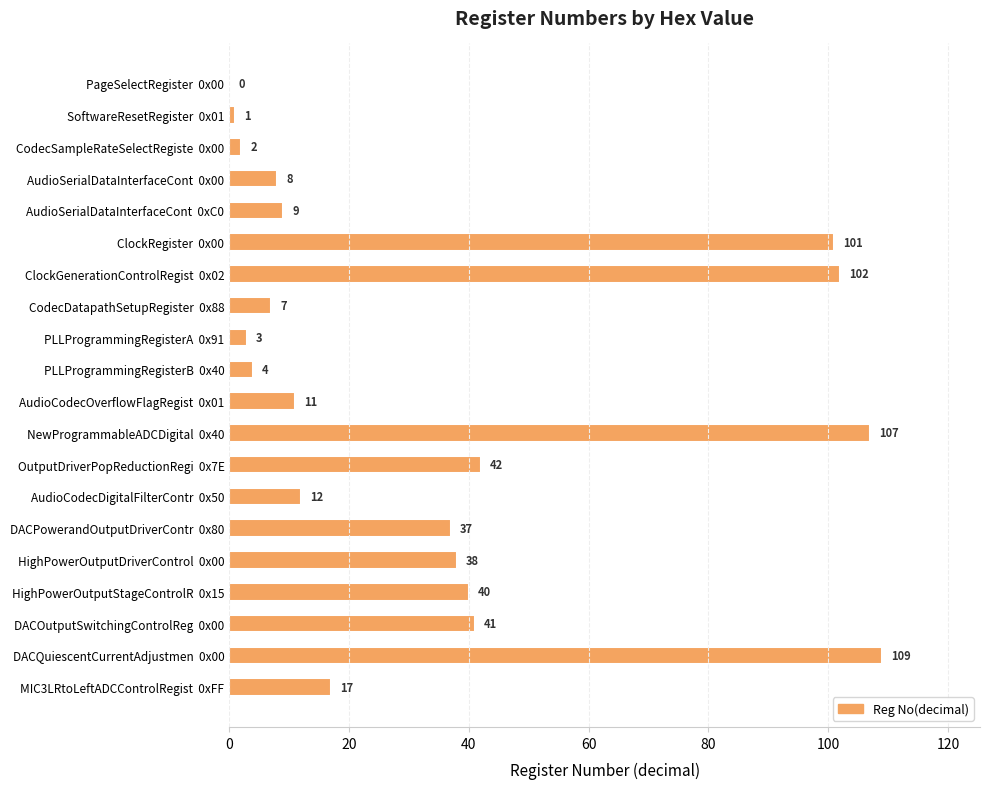

At which label is the value closest to 54?

OutputDriverPopReductionRegi  0x7E